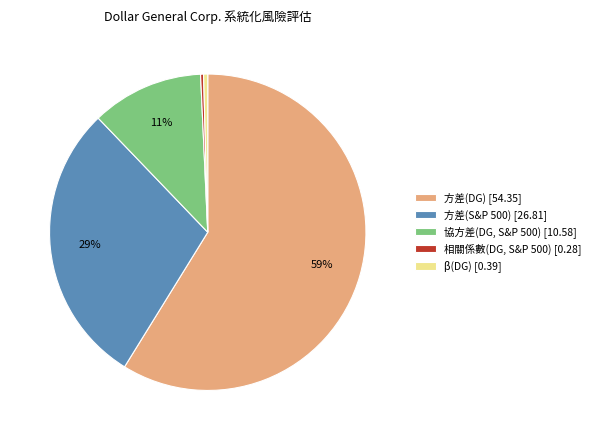

The 方差(S&P 500) [26.81] slice represents 23% of the pie. True or false?

False